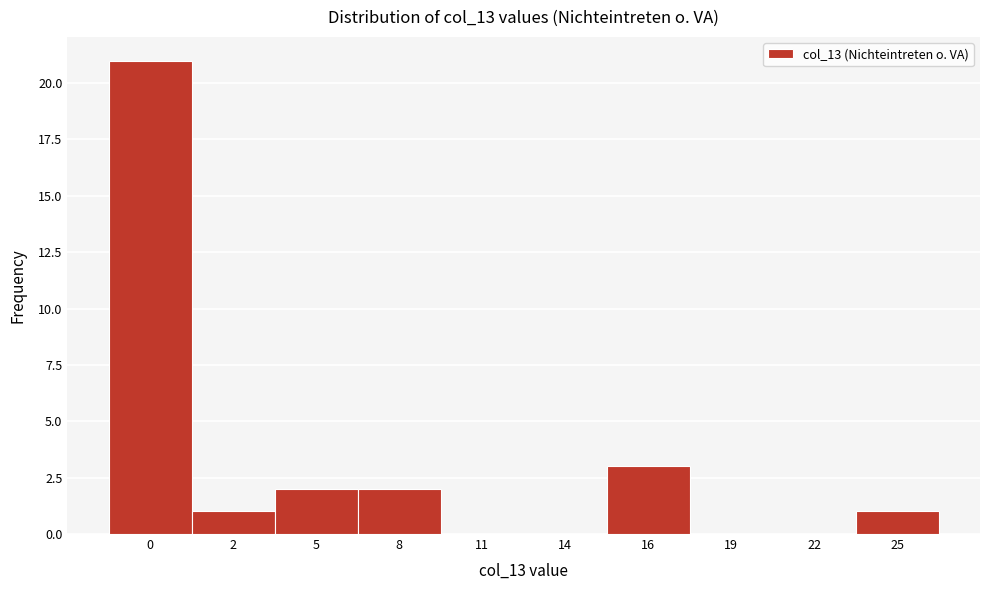

Reading left to right, what are all the values shown in this chart?

0=21	2=1	5=2	8=2	11=0	14=0	16=3	19=0	22=0	25=1